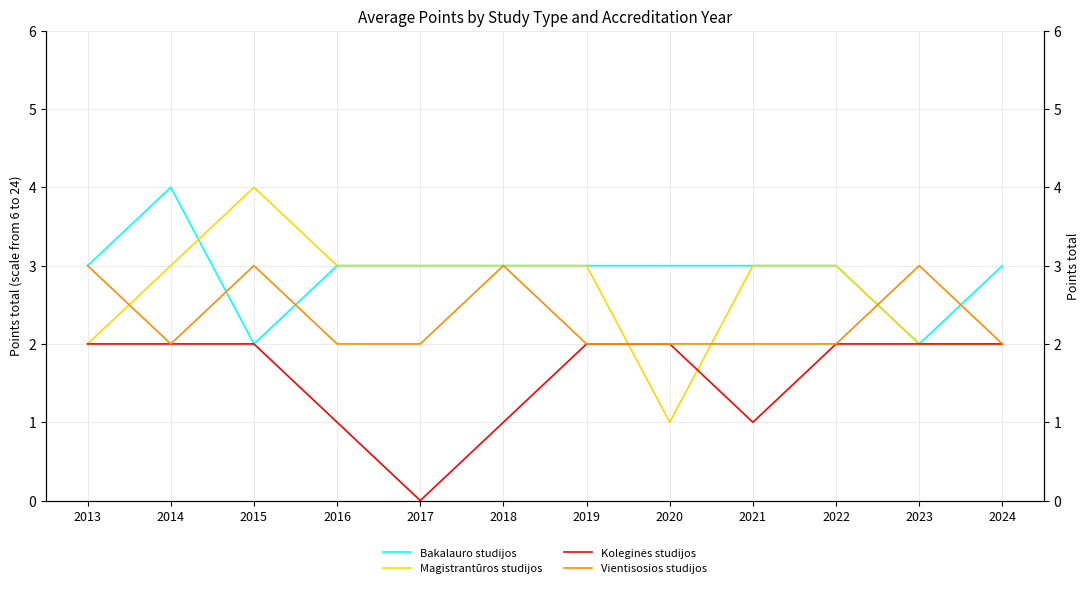

How many interior local valleys does the Vientisosios studijos series have?

1